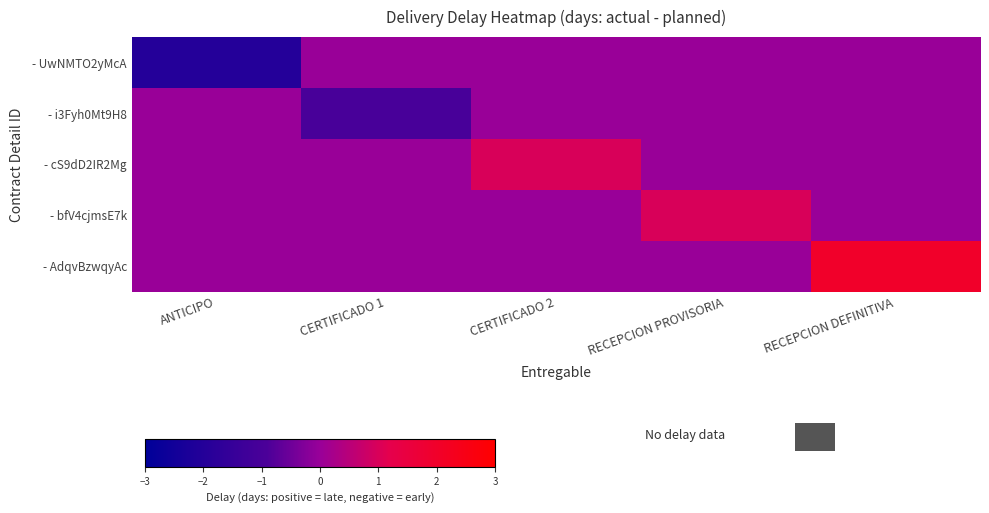

Reading left to right, what are all the values shown in this chart?

- UwNMTO2yMcA: ANTICIPO=-2	CERTIFICADO 1=0	CERTIFICADO 2=0	RECEPCION PROVISORIA=0	RECEPCION DEFINITIVA=0
- i3Fyh0Mt9H8: ANTICIPO=0	CERTIFICADO 1=-1	CERTIFICADO 2=0	RECEPCION PROVISORIA=0	RECEPCION DEFINITIVA=0
- cS9dD2IR2Mg: ANTICIPO=0	CERTIFICADO 1=0	CERTIFICADO 2=1	RECEPCION PROVISORIA=0	RECEPCION DEFINITIVA=0
- bfV4cjmsE7k: ANTICIPO=0	CERTIFICADO 1=0	CERTIFICADO 2=0	RECEPCION PROVISORIA=1	RECEPCION DEFINITIVA=0
- AdqvBzwqyAc: ANTICIPO=0	CERTIFICADO 1=0	CERTIFICADO 2=0	RECEPCION PROVISORIA=0	RECEPCION DEFINITIVA=2